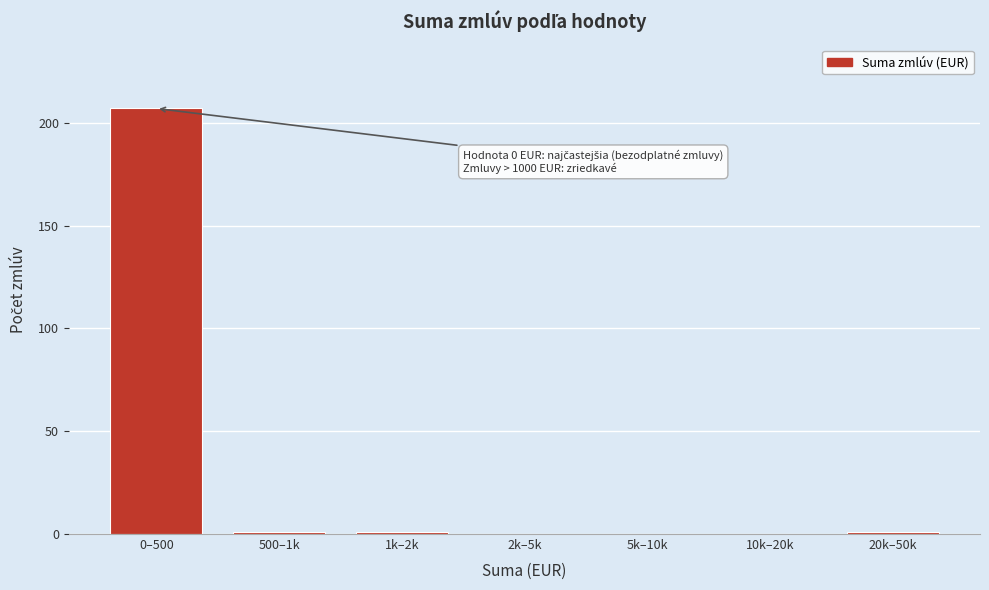

Reading left to right, extract all data points from this chart.

0–500=207	500–1k=1	1k–2k=1	2k–5k=0	5k–10k=0	10k–20k=0	20k–50k=1